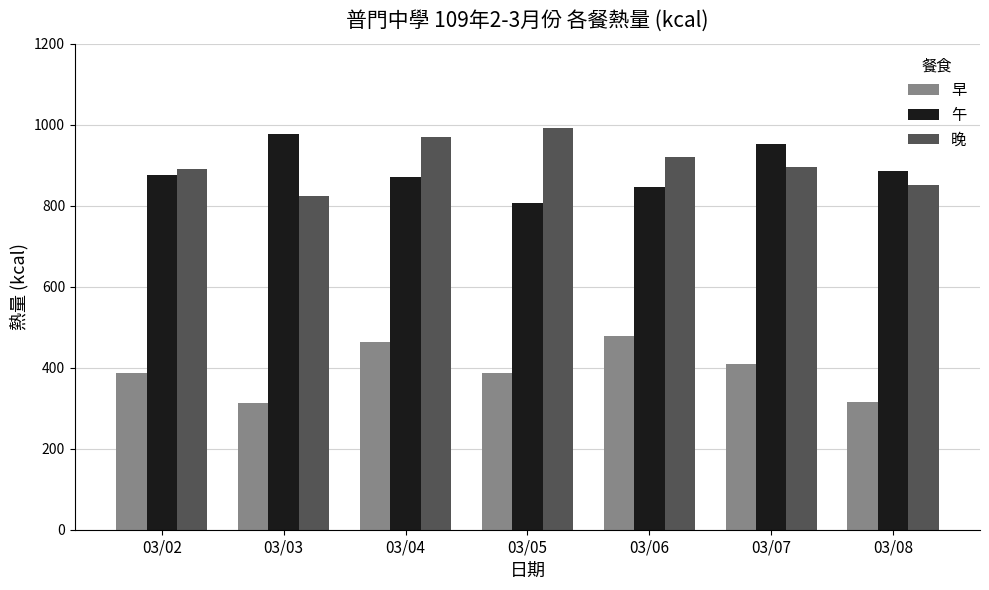

What are all the series names shown in the legend?

早, 午, 晚